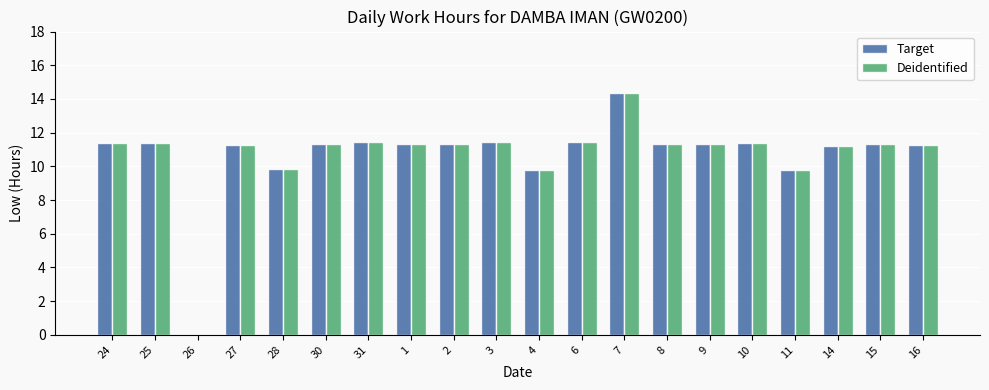

How many values in Deidentified are above zero?

19